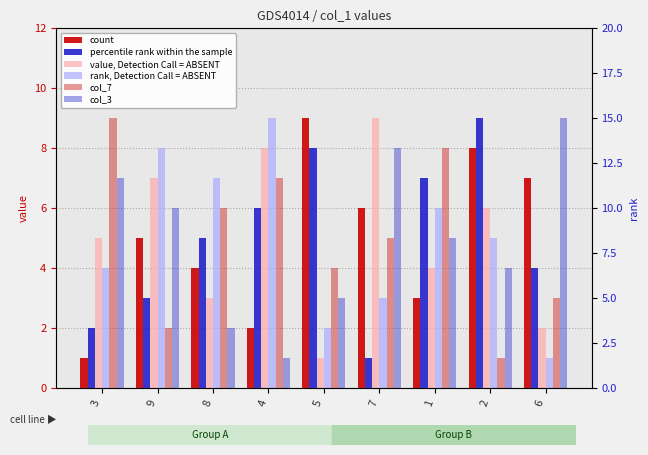

Which series has the largest total across all categories?

col_2